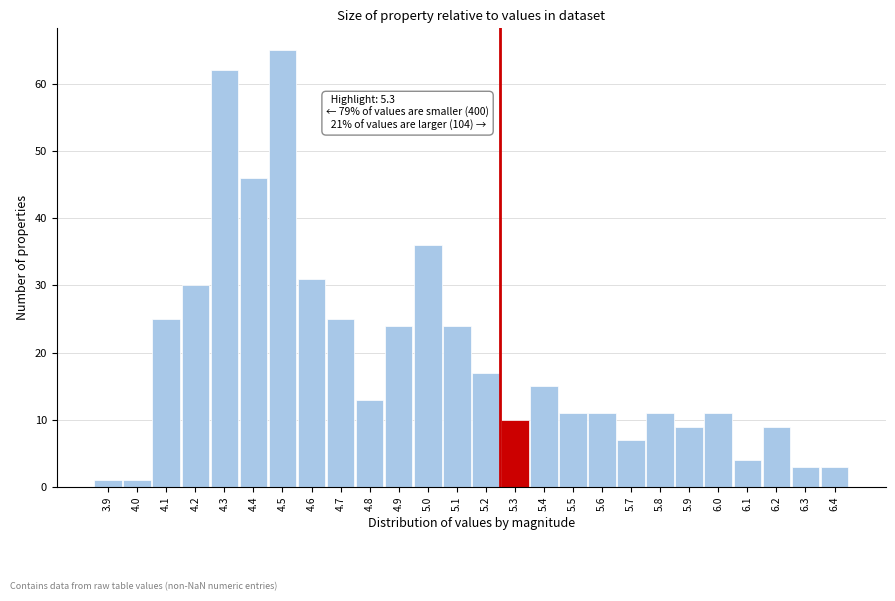

Reading left to right, list all the values displayed in this chart.

3.9=1	4.0=1	4.1=25	4.2=30	4.3=62	4.4=46	4.5=65	4.6=31	4.7=25	4.8=13	4.9=24	5.0=36	5.1=24	5.2=17	5.3=10	5.4=15	5.5=11	5.6=11	5.7=7	5.8=11	5.9=9	6.0=11	6.1=4	6.2=9	6.3=3	6.4=3